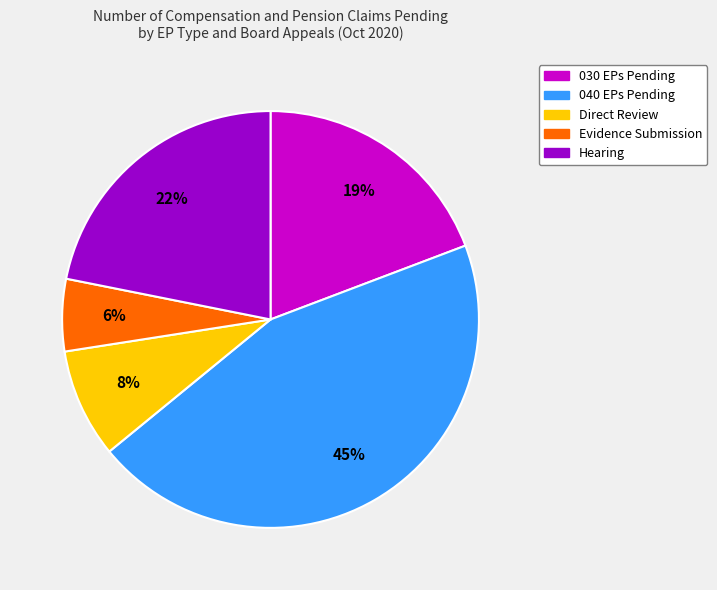

Is there any slice that represents more than half of the pie?

No